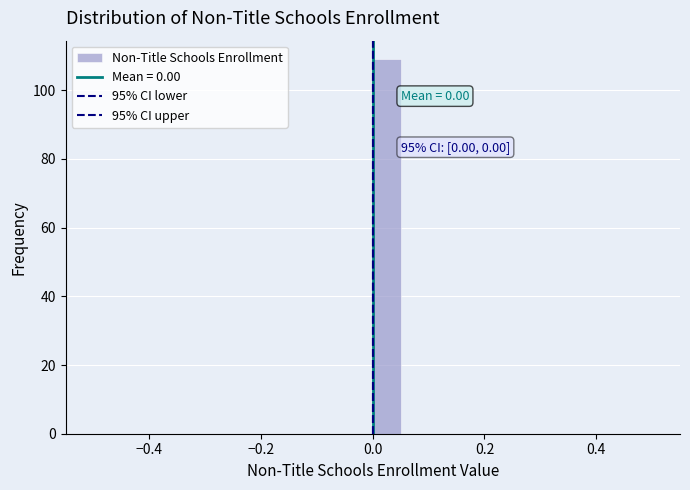

Around what value on the x-axis is the tallest bar? Give the approximate position of its centre, as read against the axis.

0.02